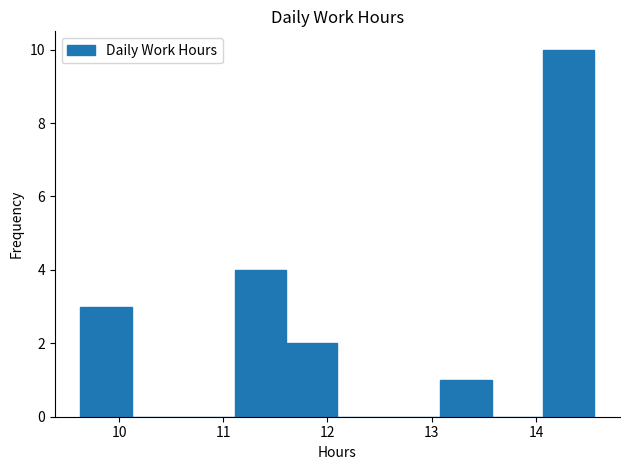

Reading left to right, list every bar in this chart as the range it spans on the x-axis followed by its height. Neither the bar edges nor the heights are printed on the chart, so give them approximately, as read against the axes.

9.6 to 10.1: 3
10.1 to 10.6: 0
10.6 to 11.1: 0
11.1 to 11.6: 4
11.6 to 12.1: 2
12.1 to 12.6: 0
12.6 to 13.1: 0
13.1 to 13.6: 1
13.6 to 14.1: 0
14.1 to 14.6: 10